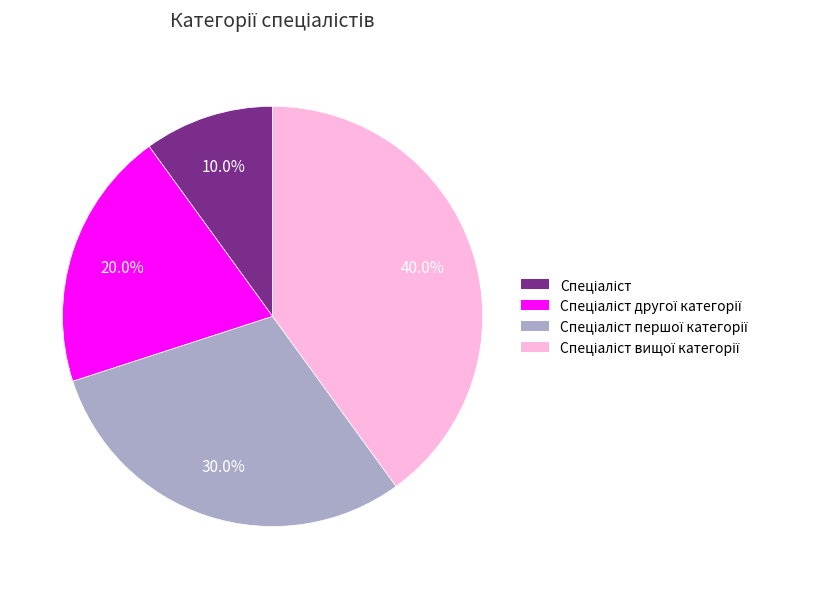

Is there a majority slice in this chart?

No